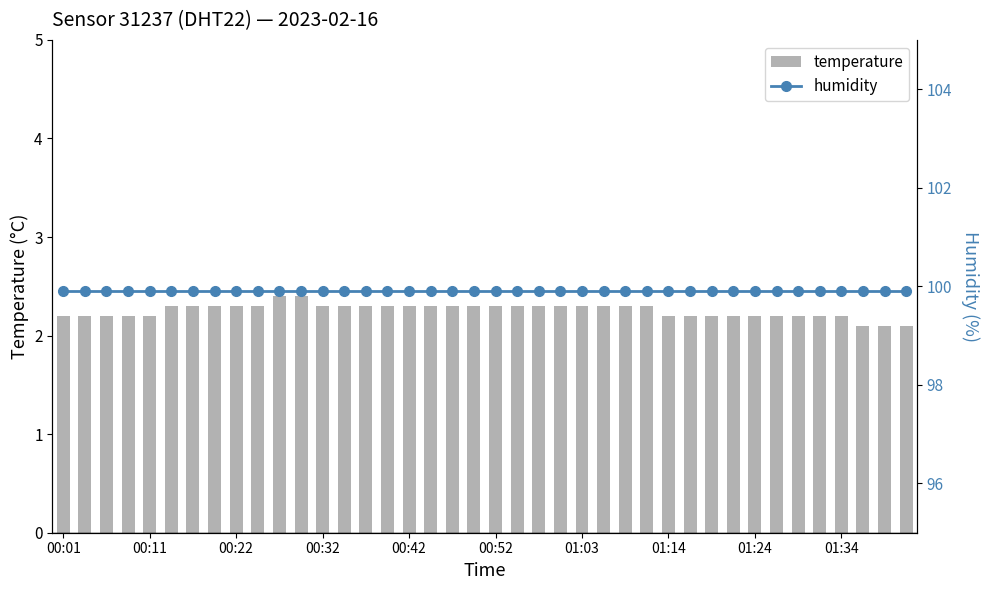

What position from the left is 37?

38